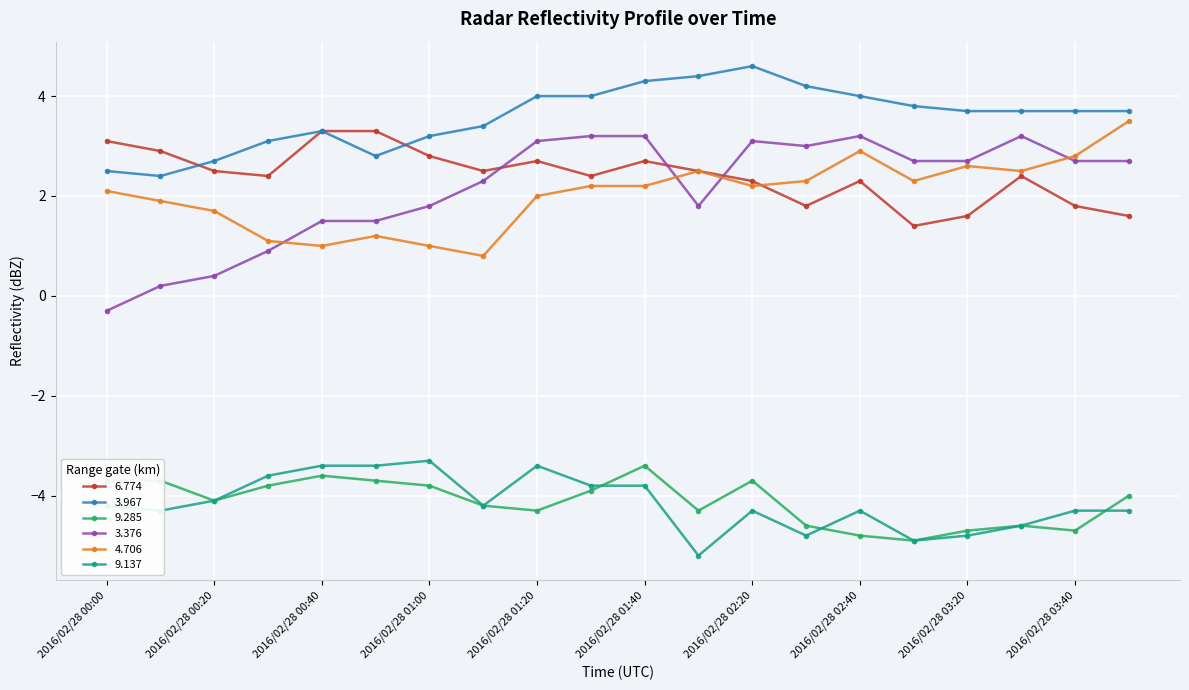

Does the chart display data point markers on the line(s)?

Yes